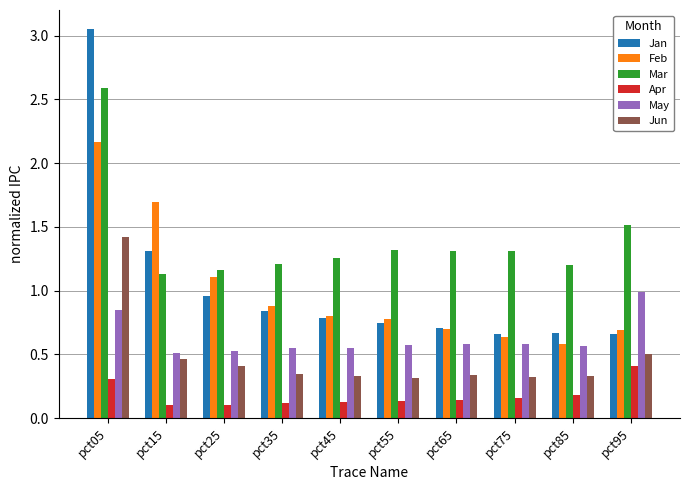

How many bars are there in total?

60